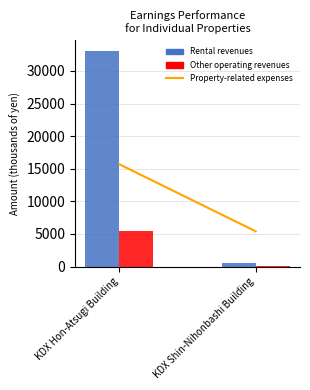

Which series has the widest spread of values?

Rental revenues